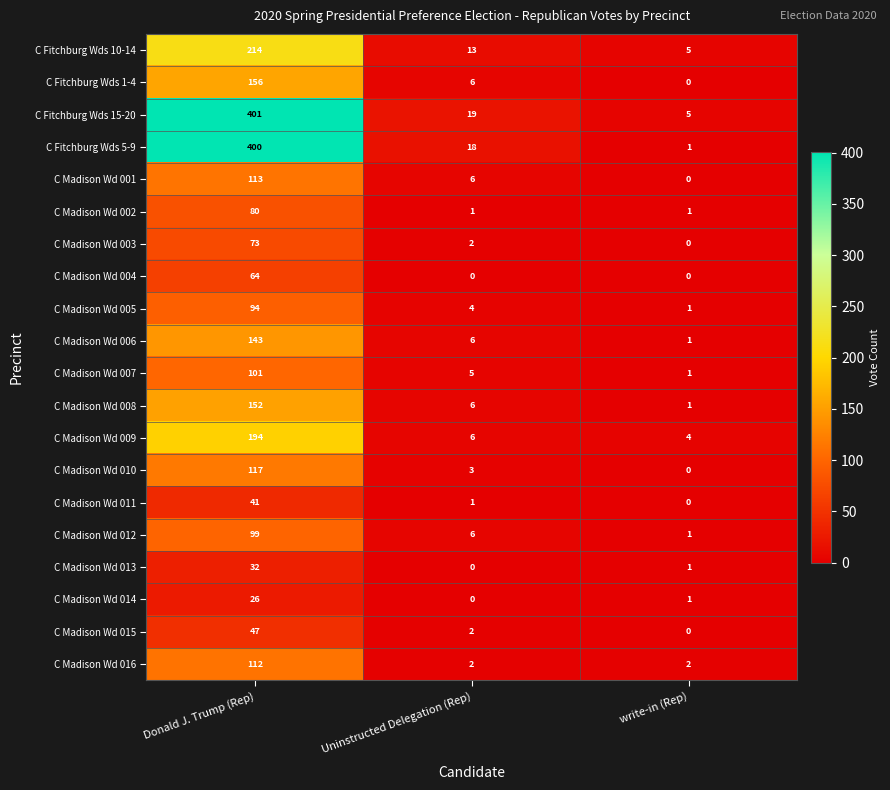

At which label does C Madison Wd 008 reach its peak?

Donald J. Trump (Rep)